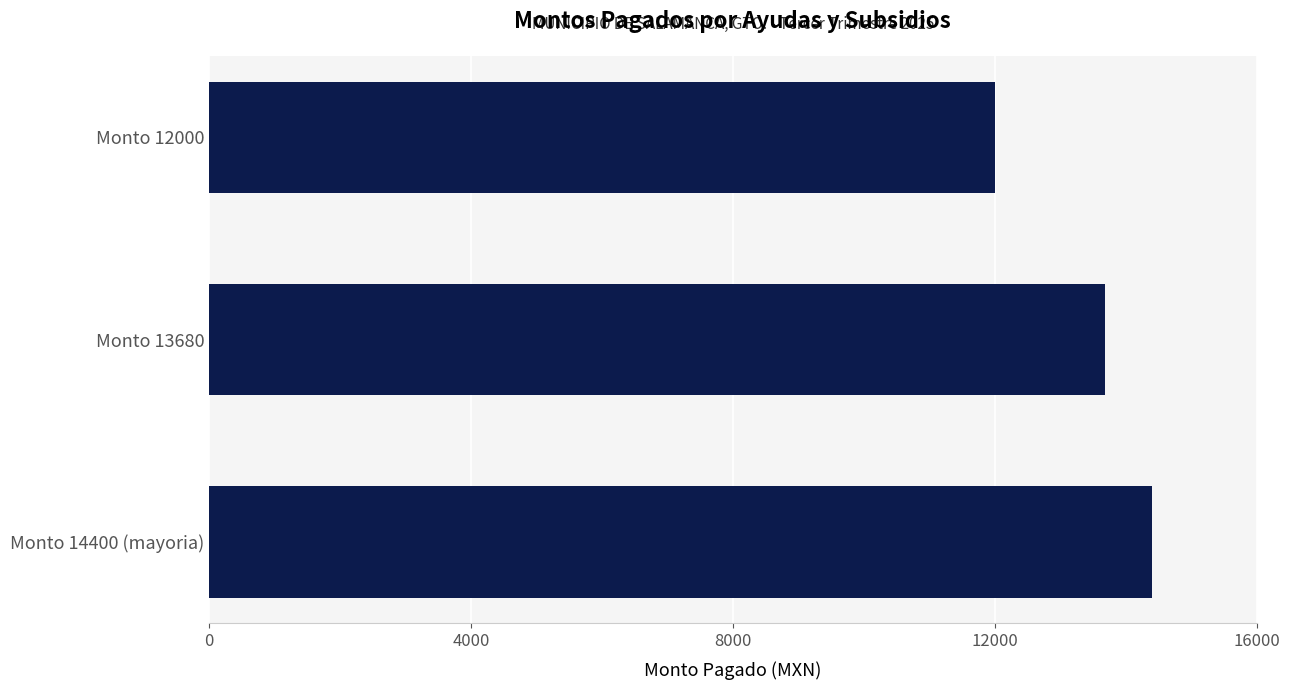

What is the sum of all values?

40080